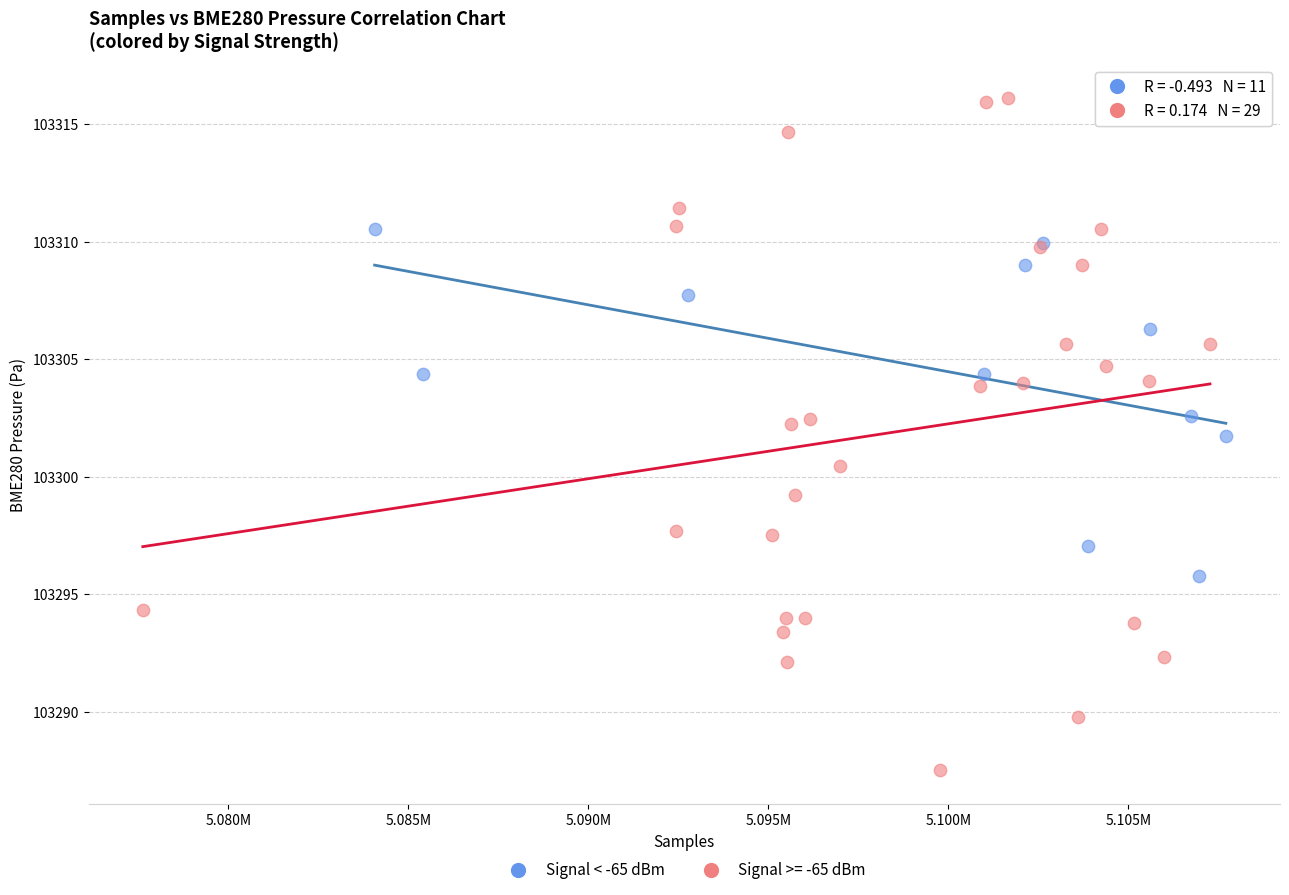

Which series has the largest Y range (max minus min)?

Signal >= -65 dBm